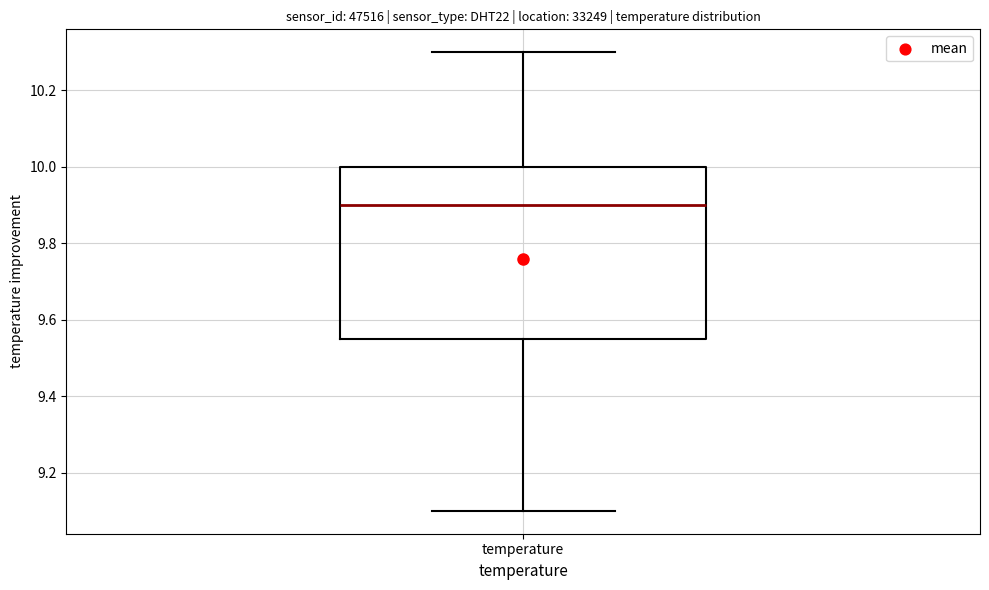

Where does the upper whisker of the box for temperature end on the y-axis? The values are not printed on the chart, so give them approximately, as read against the axis.

10.30